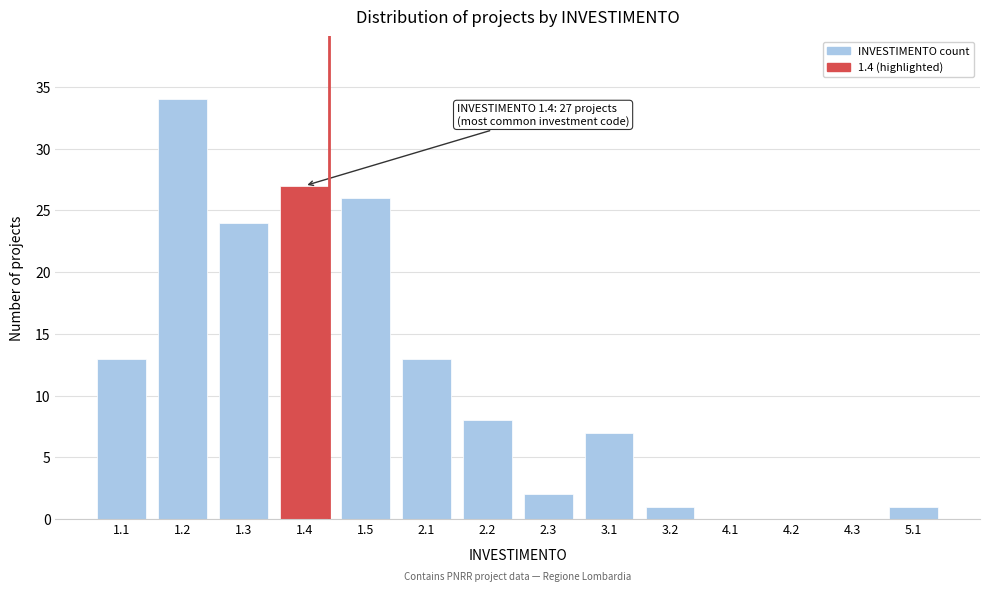

Reading left to right, transcribe all the data shown in this chart.

1.1=13	1.2=34	1.3=24	1.4=27	1.5=26	2.1=13	2.2=8	2.3=2	3.1=7	3.2=1	4.1=0	4.2=0	4.3=0	5.1=1